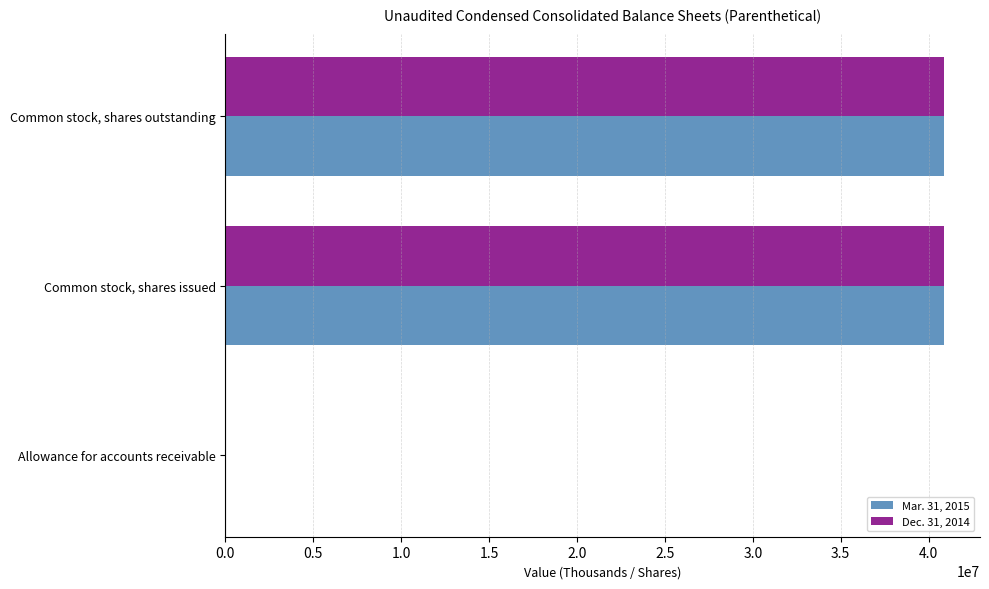

What is the total value across all series at Common stock, shares outstanding?

81733000